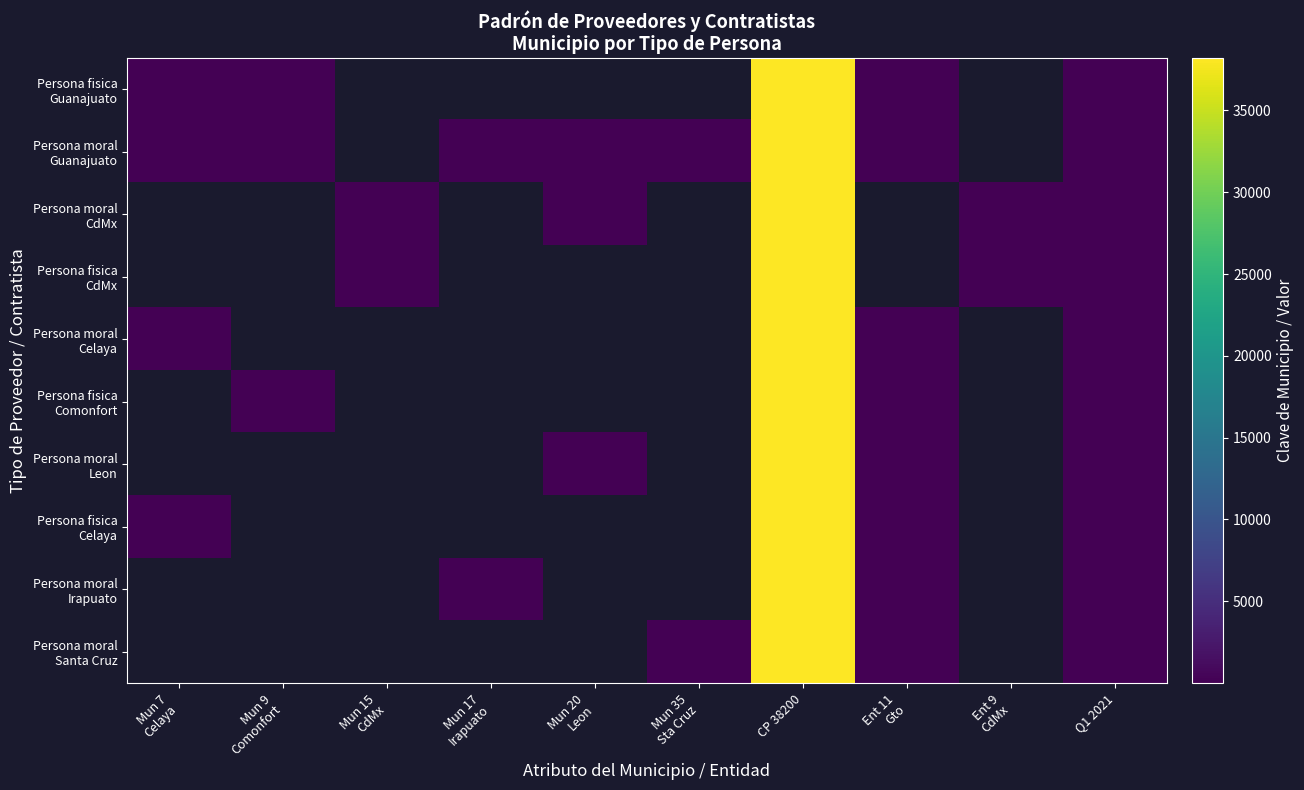

Is the value of Persona moral Leon at Mun 20 Leon greater than the value of Persona fisica CdMx at Mun 9 Comonfort?

No